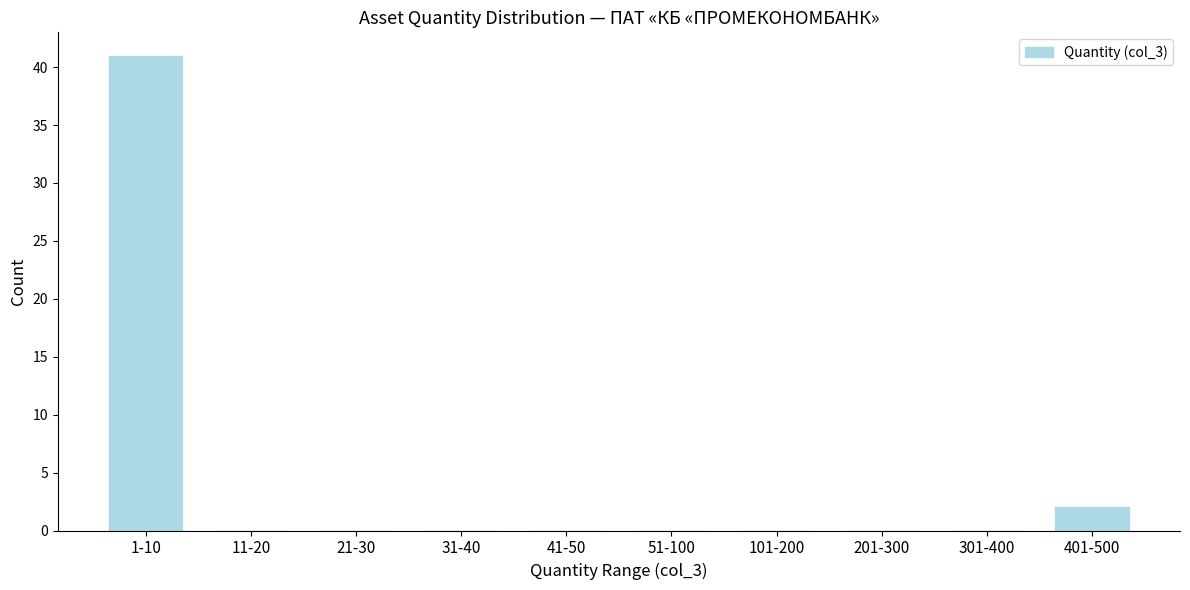

Reading left to right, list all the values displayed in this chart.

1-10=41	11-20=0	21-30=0	31-40=0	41-50=0	51-100=0	101-200=0	201-300=0	301-400=0	401-500=2